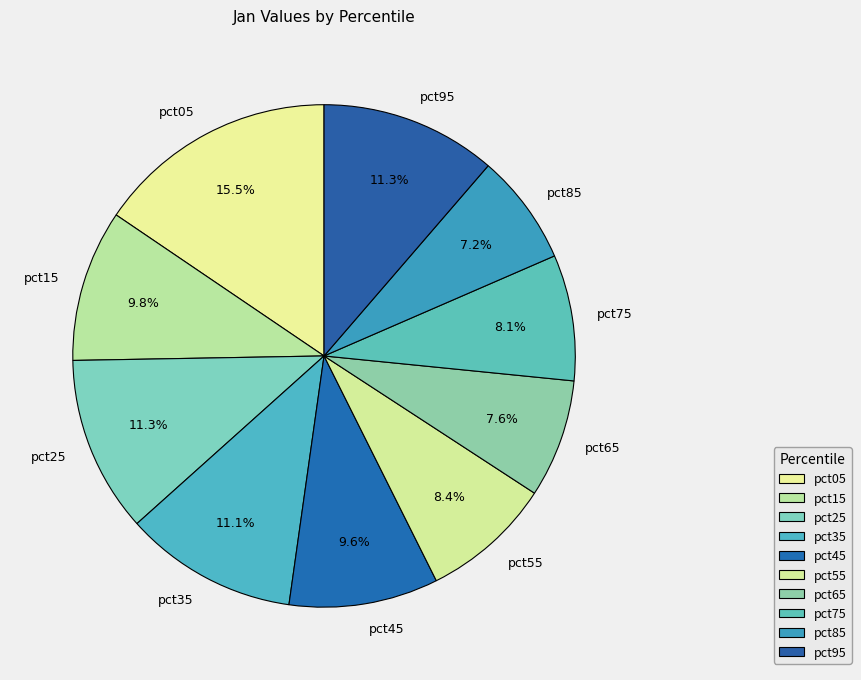

What is the largest slice in the pie chart?

pct05